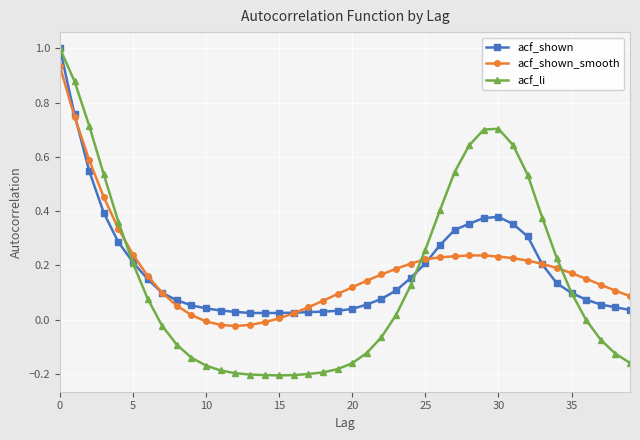

What is the greatest value displayed?

1.0